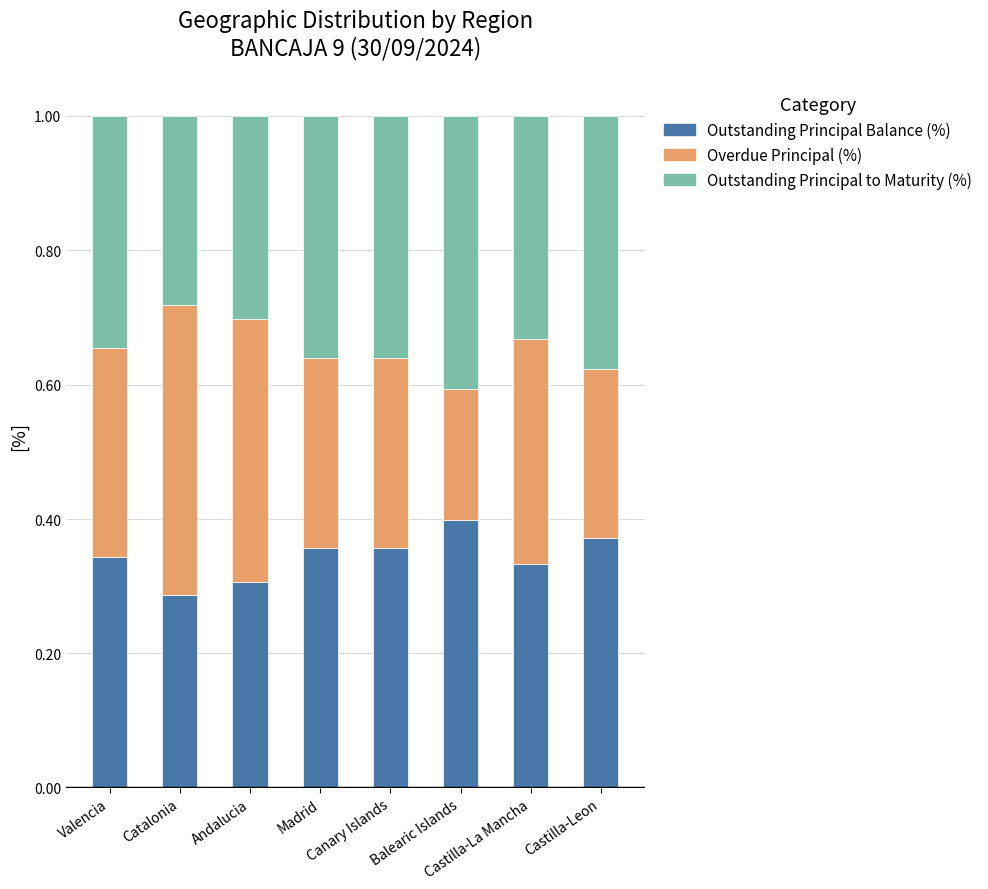

The Outstanding Principal to Maturity (%) series shows 0.3 at Castilla-La Mancha. True or false?

True